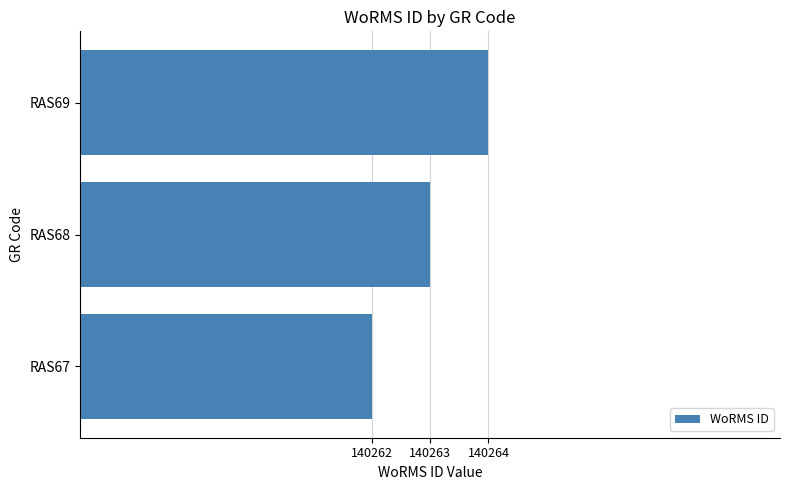

How many data points does each series have?

3